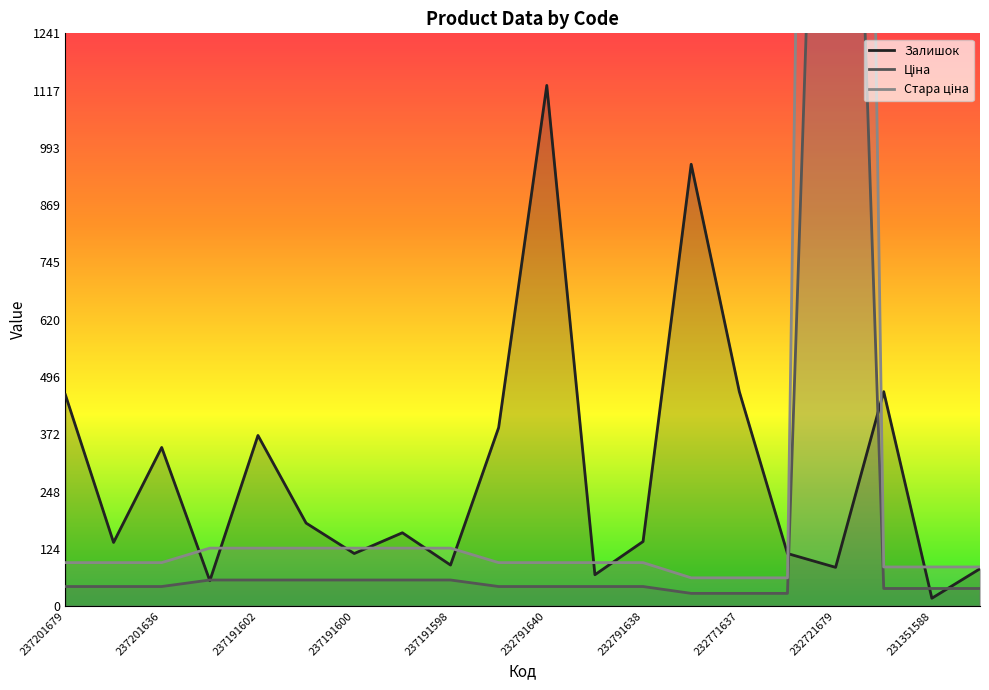

The Залишок series shows 344 at 237201636. True or false?

True